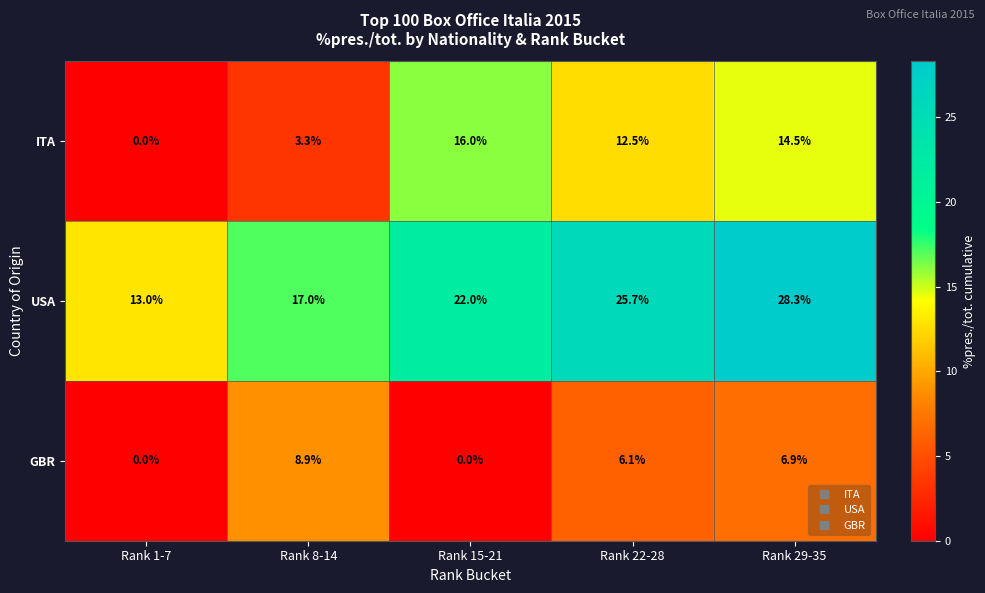

Is it true that ITA equals 12.5 at Rank 22-28?

True